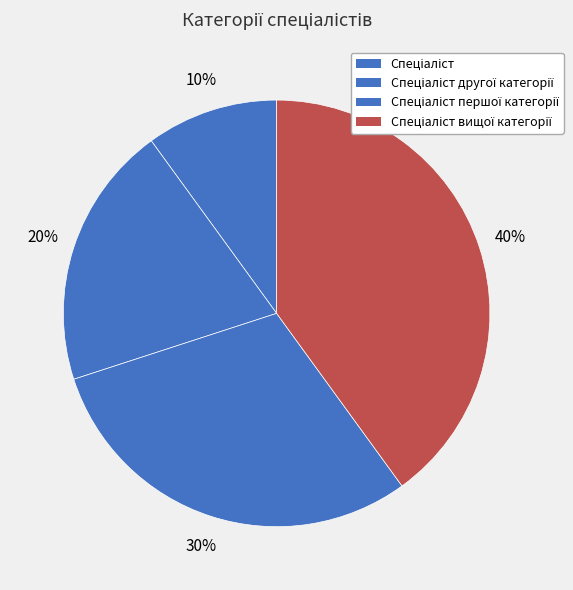

Does Спеціаліст account for over 50% of the chart?

No